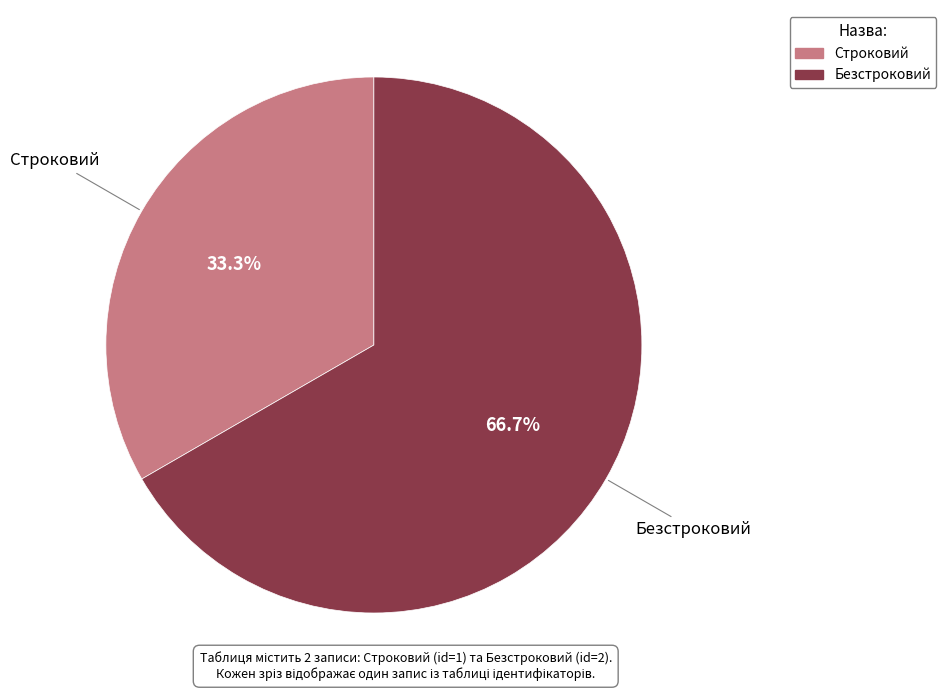

To the nearest percent, what portion does Строковий represent?

33%